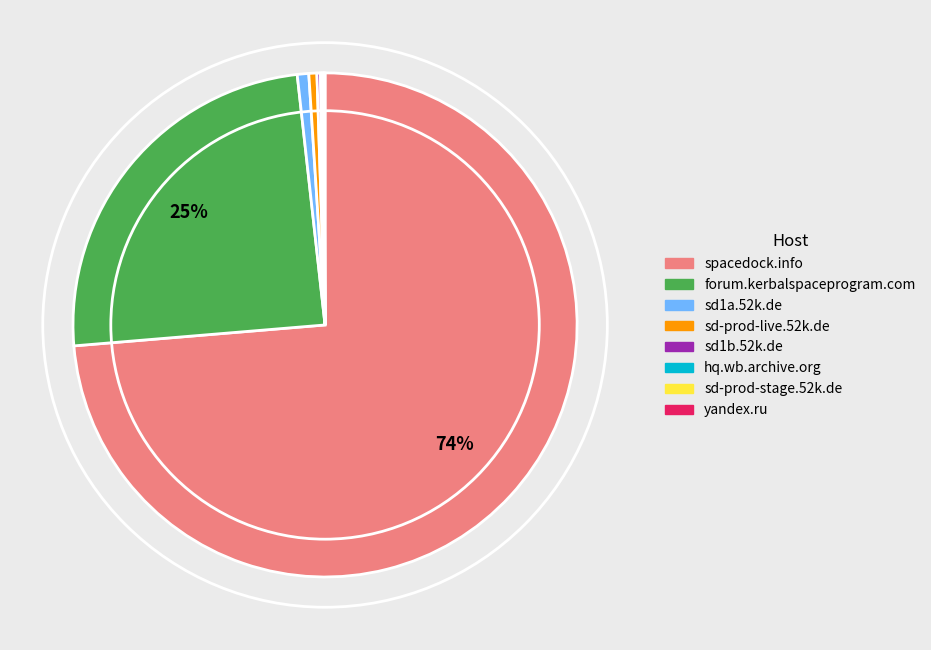

To the nearest percent, what is the average slice percentage?

12%